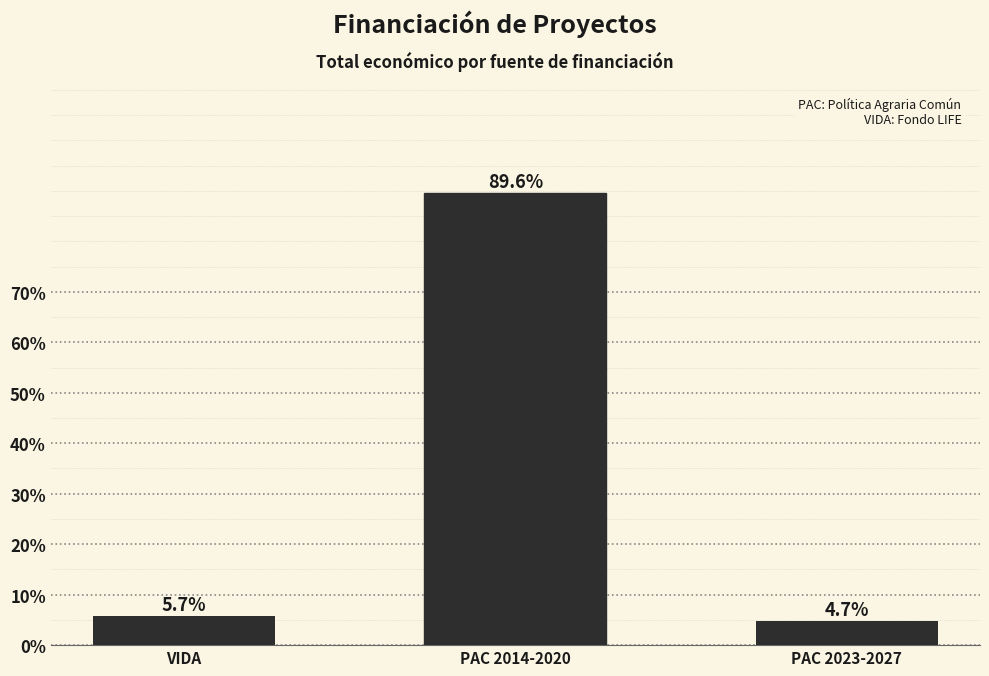

What is the smallest value displayed?

4.7